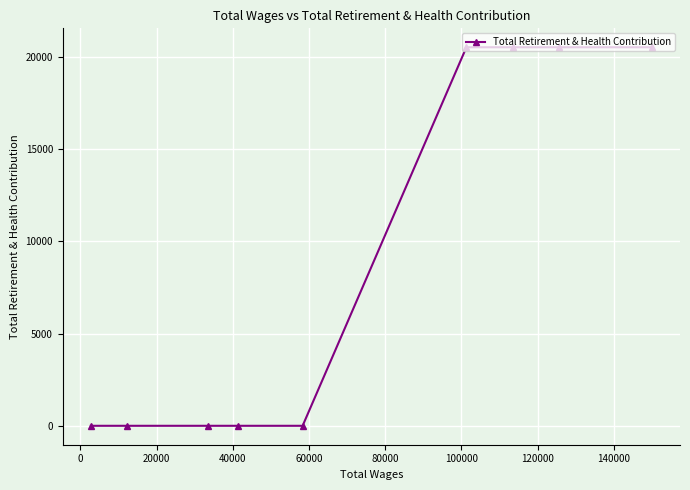

Reading left to right, transcribe all the data shown in this chart.

0	0	0	0	0	20526	20526	20526	20526